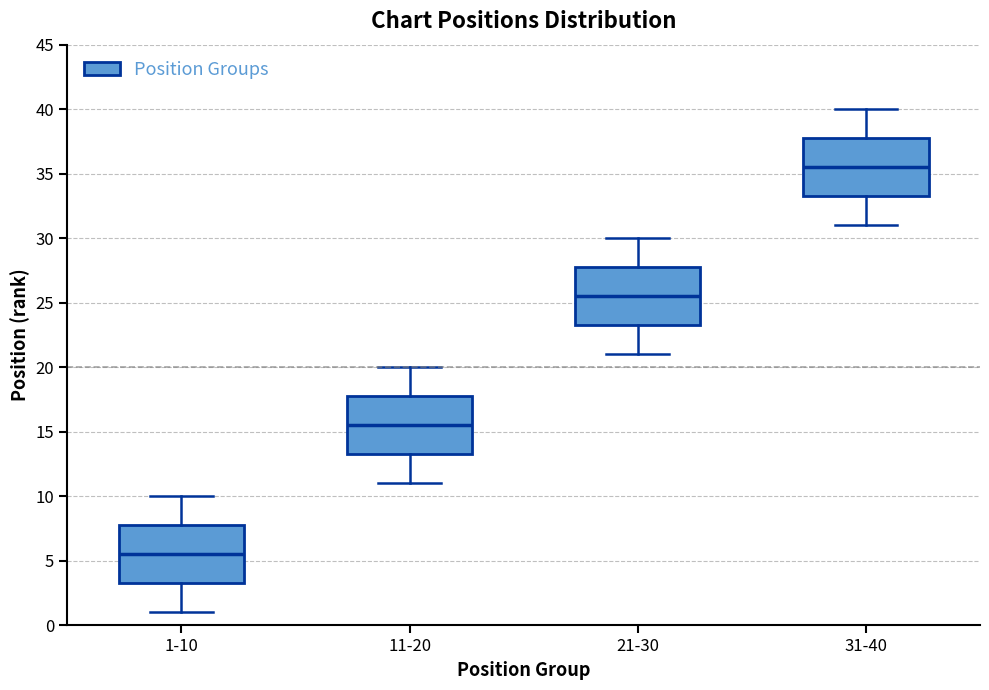

Which box's median line is the lowest?

1-10